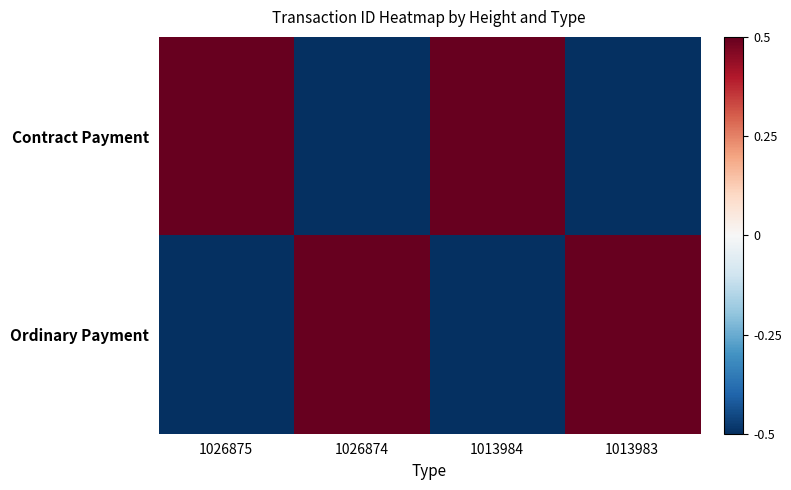

Which series has the widest spread of values?

Contract Payment